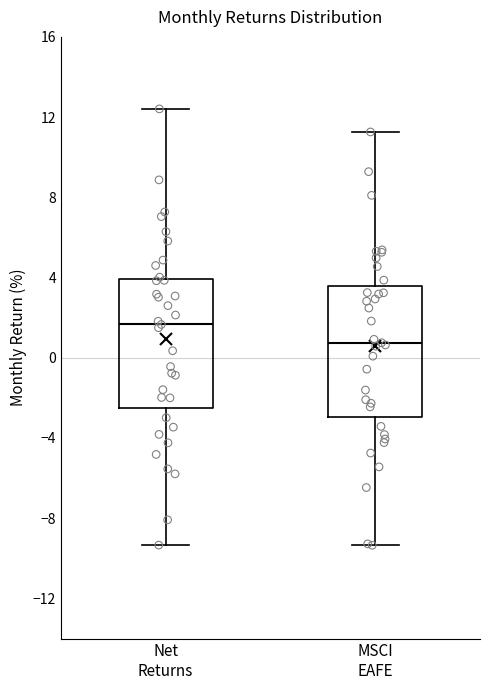

Reading left to right, transcribe this box plot: for each box, give where its median line is, the range the box spans, and where its two whiskers end, as read against the y-axis. The values are not printed on the chart, so give them approximately, as read against the axis.

Net Returns: median 1.5, box -2.5 to 4.0, whiskers -9.5 to 12.5
MSCI EAFE: median 1.0, box -3.0 to 3.5, whiskers -9.5 to 11.5